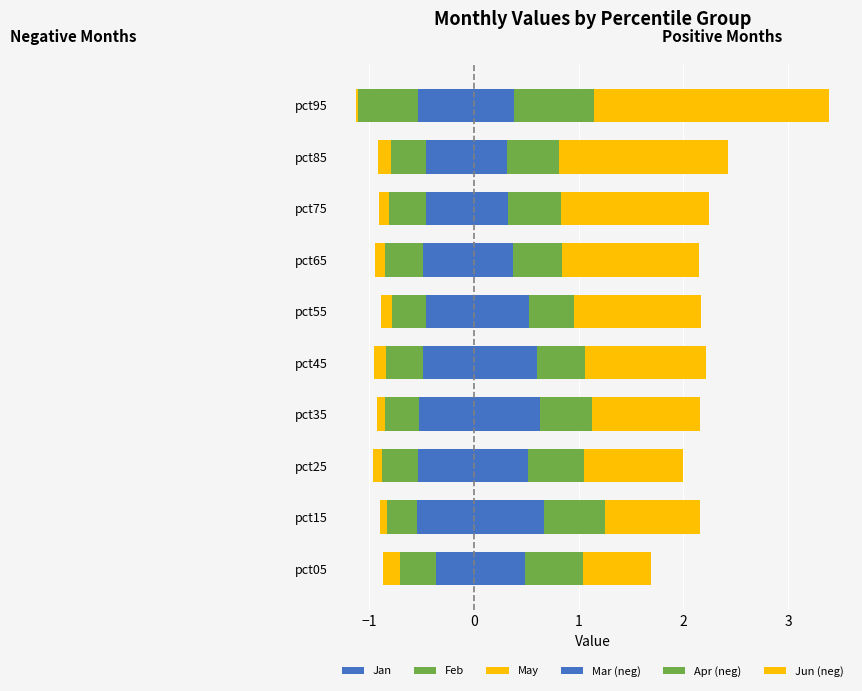

Is the value of Jun (neg) at pct55 greater than the value of Jan at pct05?

No